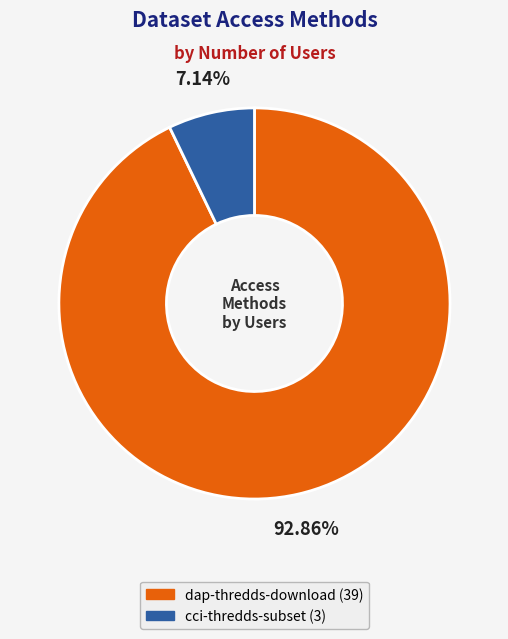

How many segments does this pie chart have?

2